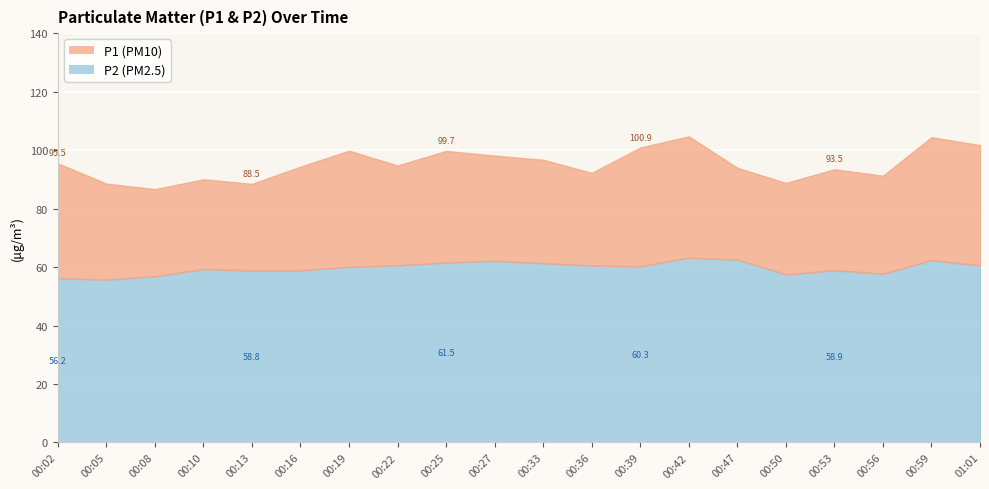

How many data points in P2 are above 60?

11